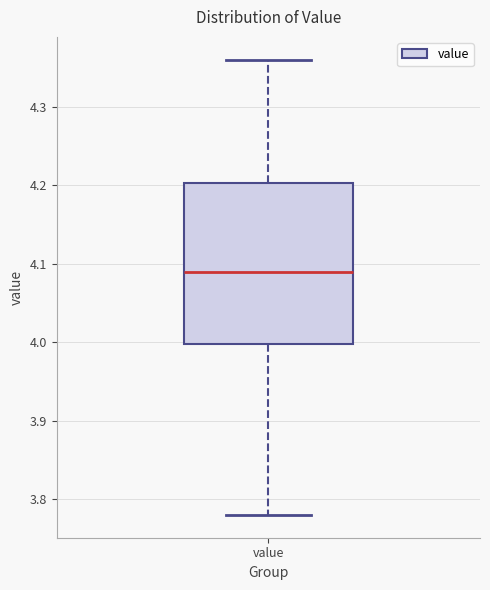

Transcribe this box plot: give where the median line is, the range the box spans, and where the two whiskers end, as read against the y-axis. The values are not printed on the chart, so give them approximately, as read against the axis.

median 4.09, box 4.00 to 4.20, whiskers 3.78 to 4.36